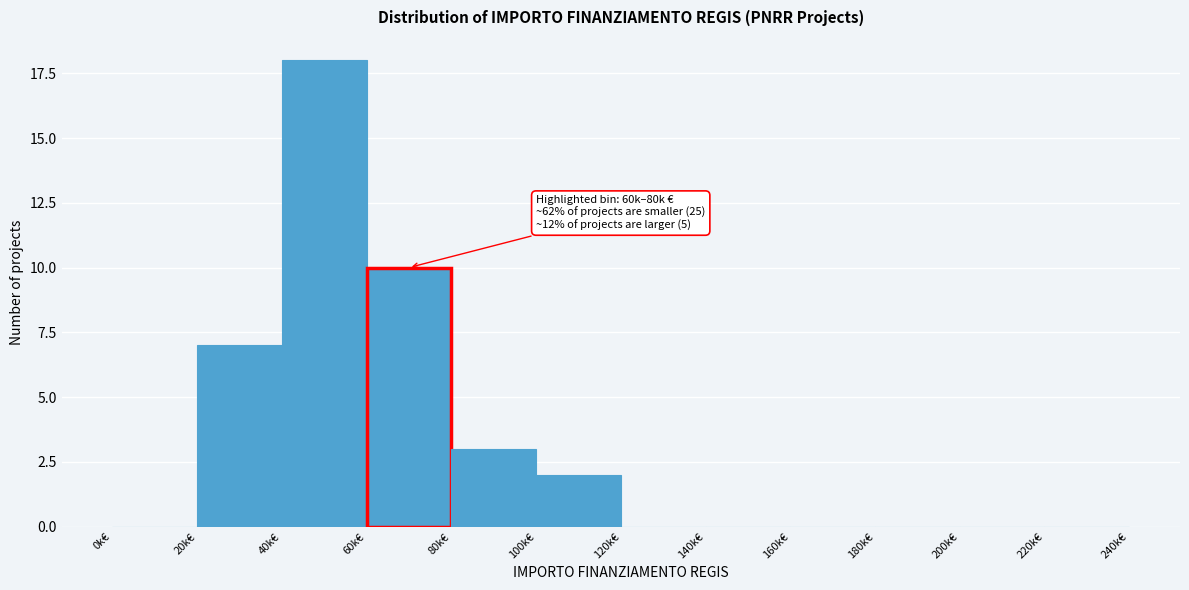

Reading left to right, extract all data points from this chart.

0k€=0	20k€=7	40k€=18	60k€=10	80k€=3	100k€=2	120k€=0	140k€=0	160k€=0	180k€=0	200k€=0	220k€=0